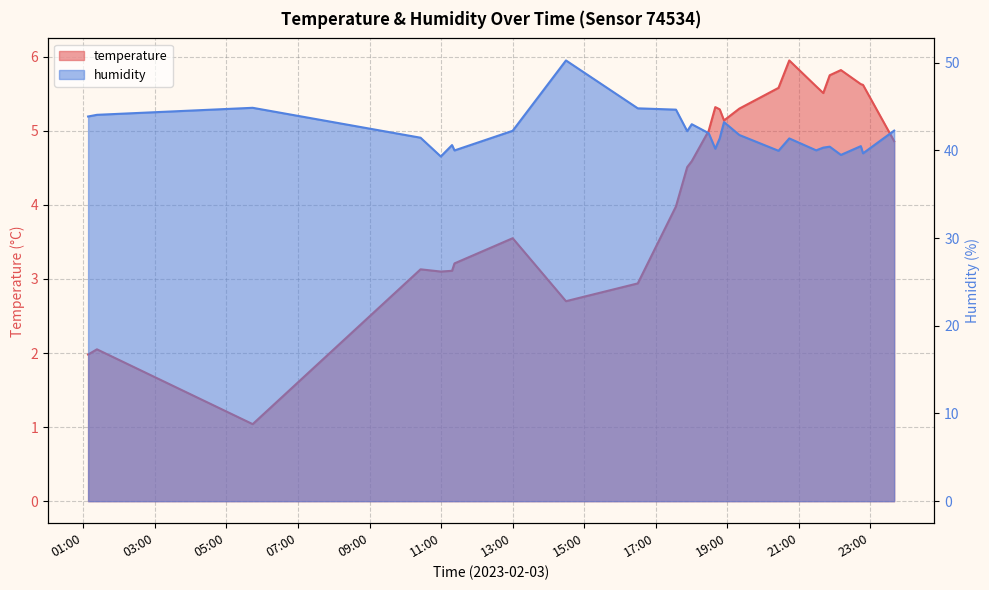

What is the difference between the temperature values at 2023-02-03T21:51:37 and 2023-02-03T21:28:57?

0.2